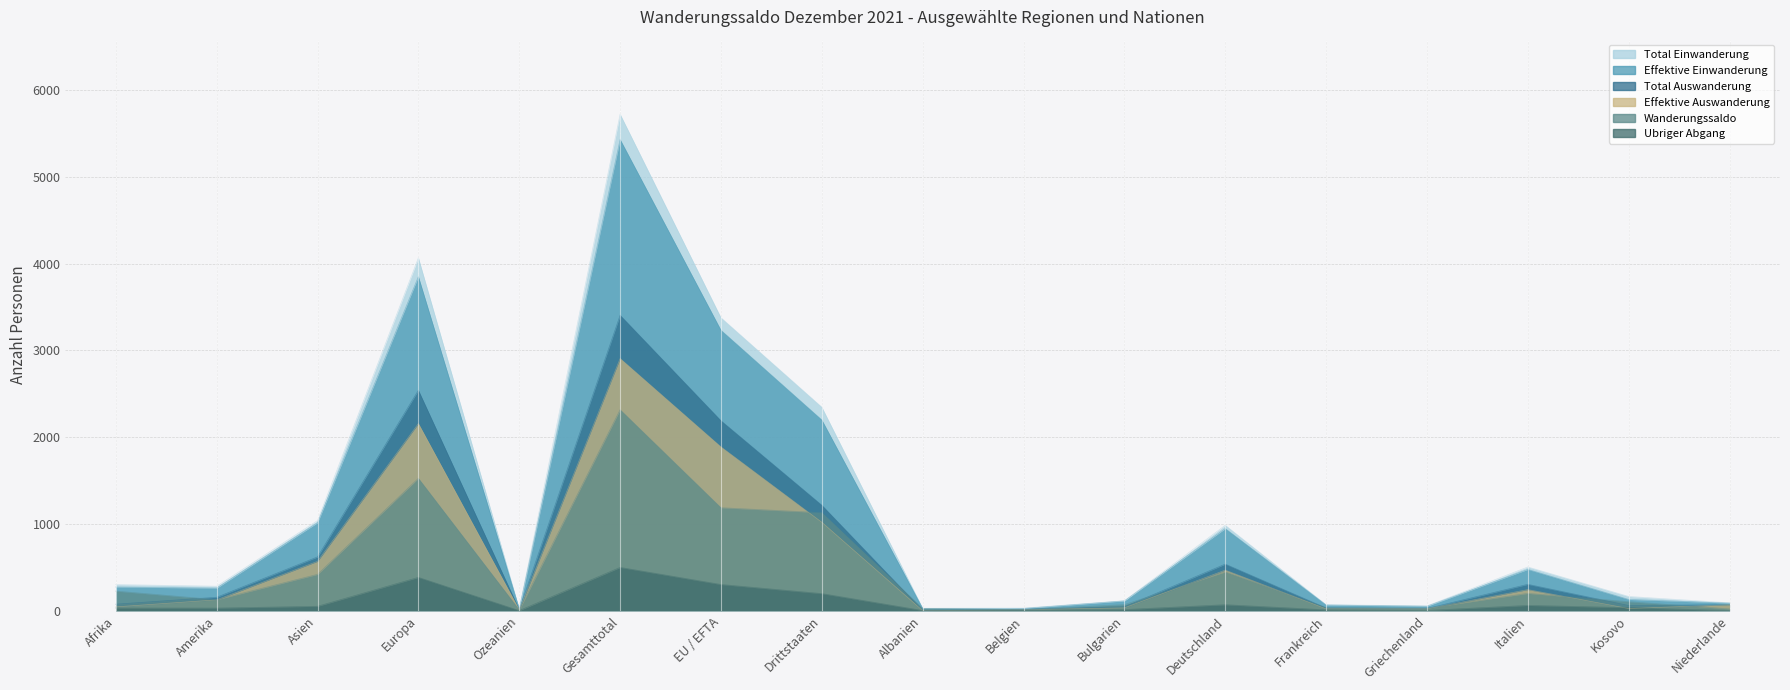

Is the value of Effektive Auswanderung at Frankreich greater than the value of Total Auswanderung at Griechenland?

No